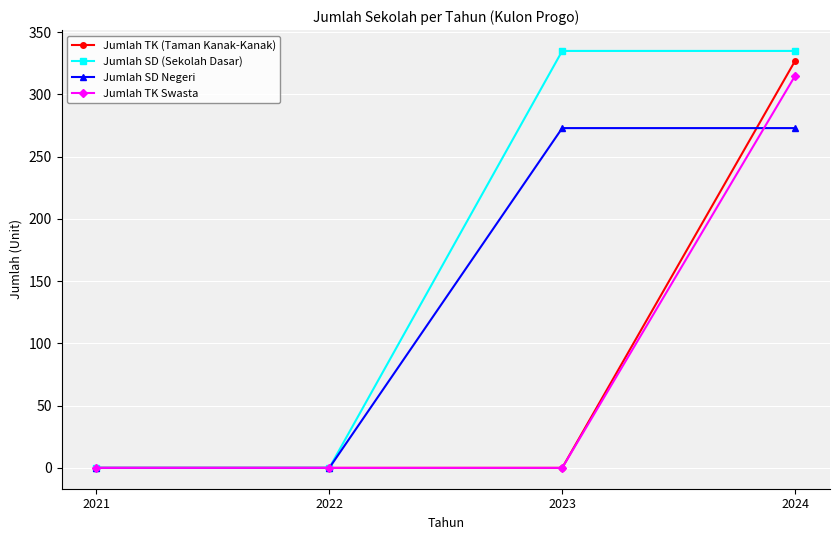

Is the value of Jumlah SD Negeri at 2024 greater than the value of Jumlah SD (Sekolah Dasar) at 2022?

Yes